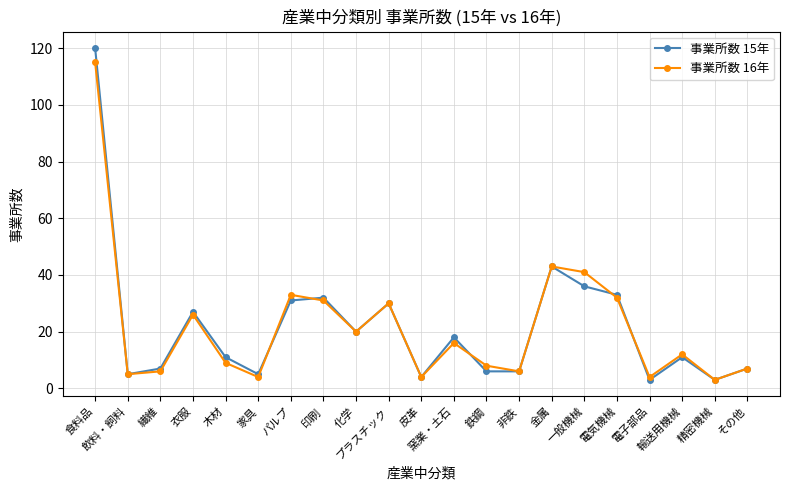

How many values in the 事業所数 16年 series are below 12?

10